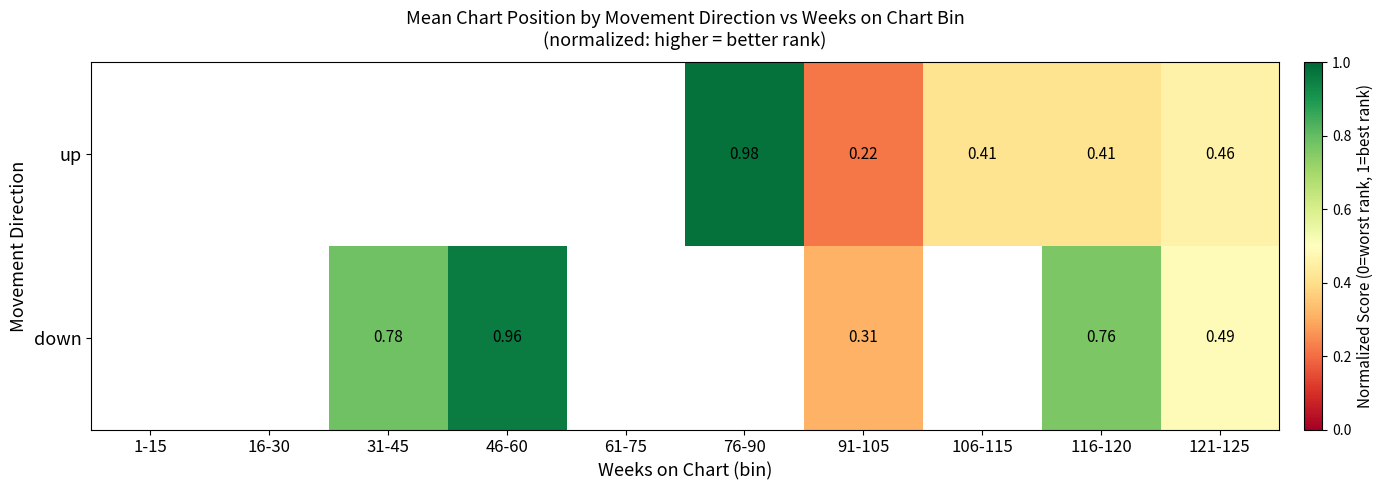

At 91-105, list the series in order from largest to smallest.

down, up